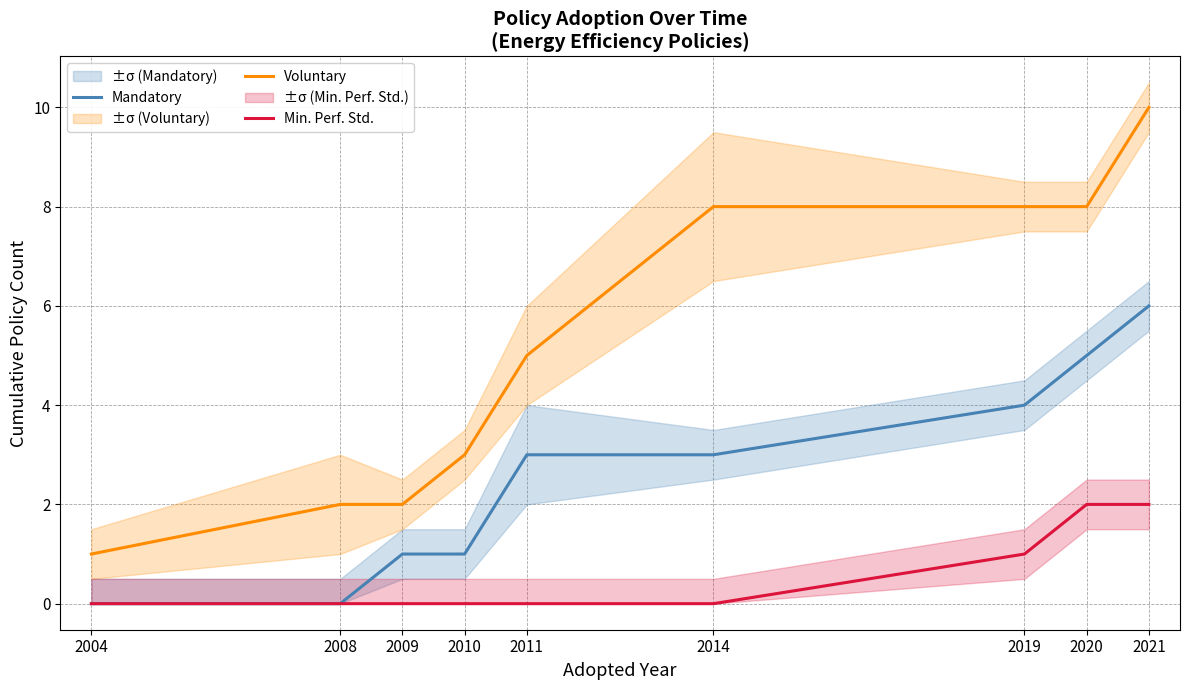

Does the chart have visible grid lines?

Yes